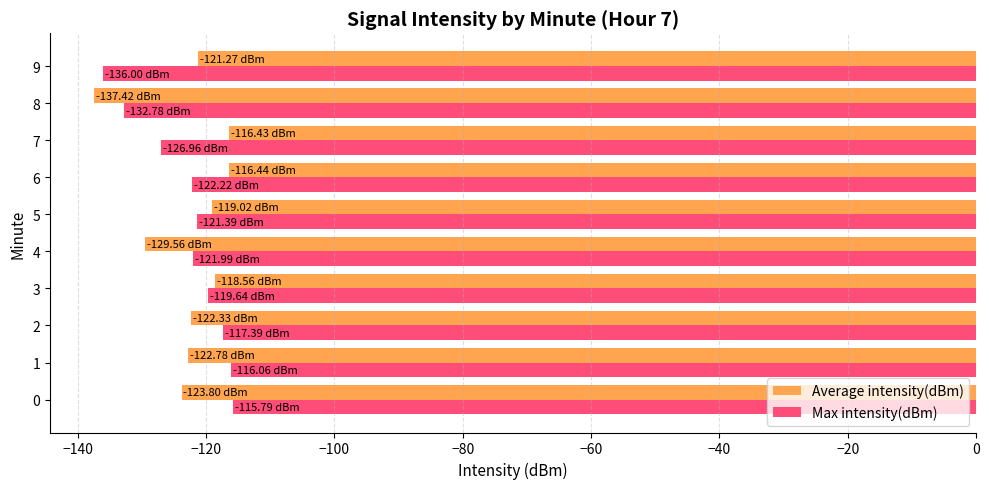

Is the value of Average intensity(dBm) at 7 greater than the value of Max intensity(dBm) at 7?

Yes